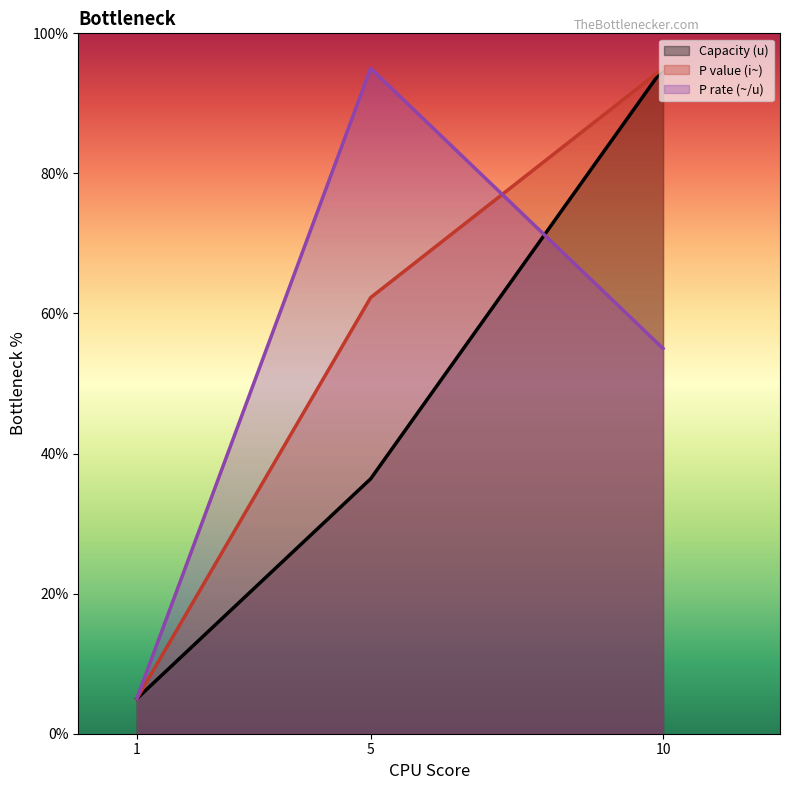

Reading left to right, transcribe all the data shown in this chart.

Capacity (u): 5.0	36.4	95.0
P value (i~): 5.0	62.3	95.0
P rate (~/u): 5.0	95.0	55.0